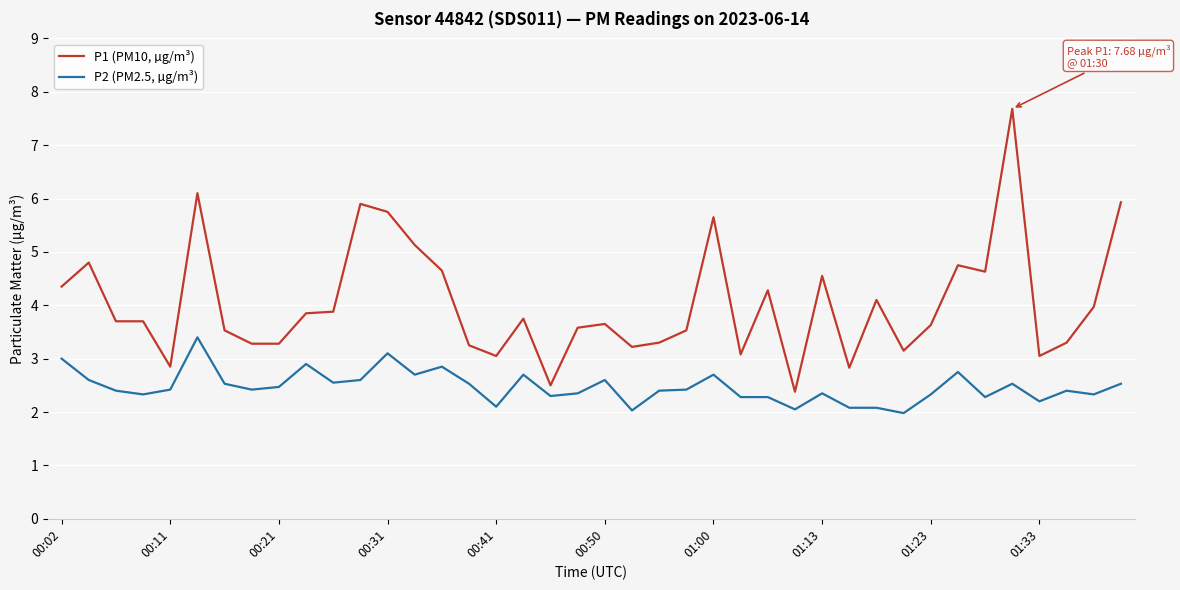

Which series has the largest range (max minus min)?

P1 (PM10, µg/m³)